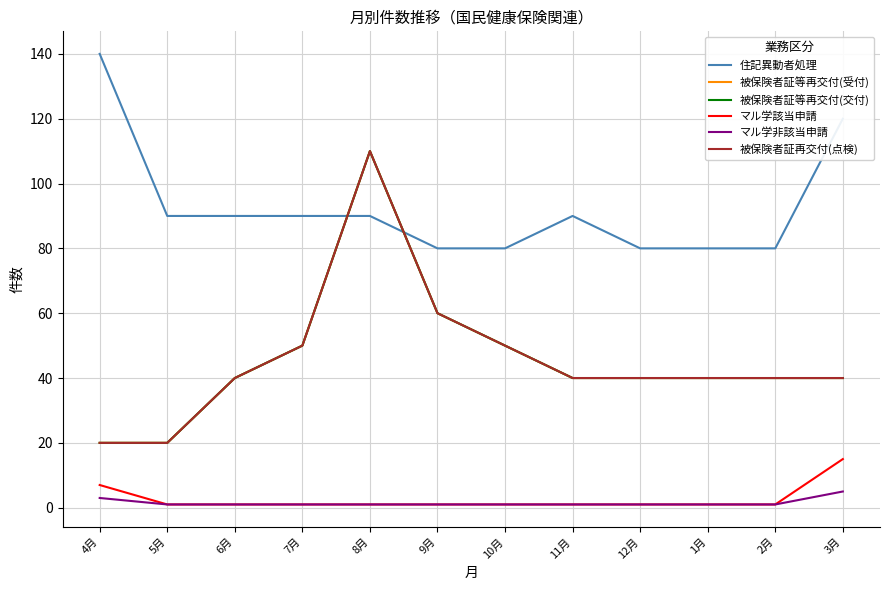

Reading left to right, transcribe all the data shown in this chart.

住記異動者処理: 4月=140	5月=90	6月=90	7月=90	8月=90	9月=80	10月=80	11月=90	12月=80	1月=80	2月=80	3月=120
被保険者証等再交付(受付): 4月=20	5月=20	6月=40	7月=50	8月=110	9月=60	10月=50	11月=40	12月=40	1月=40	2月=40	3月=40
被保険者証等再交付(交付): 4月=20	5月=20	6月=40	7月=50	8月=110	9月=60	10月=50	11月=40	12月=40	1月=40	2月=40	3月=40
マル学該当申請: 4月=7	5月=1	6月=1	7月=1	8月=1	9月=1	10月=1	11月=1	12月=1	1月=1	2月=1	3月=15
マル学非該当申請: 4月=3	5月=1	6月=1	7月=1	8月=1	9月=1	10月=1	11月=1	12月=1	1月=1	2月=1	3月=5
被保険者証再交付(点検): 4月=20	5月=20	6月=40	7月=50	8月=110	9月=60	10月=50	11月=40	12月=40	1月=40	2月=40	3月=40